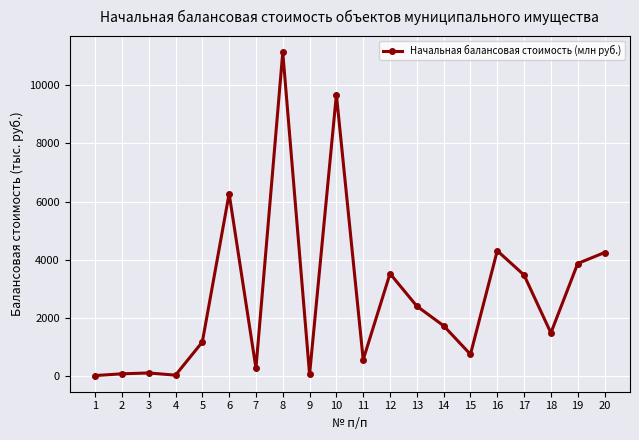

Is it true that the value at 4 is 21.9?

True